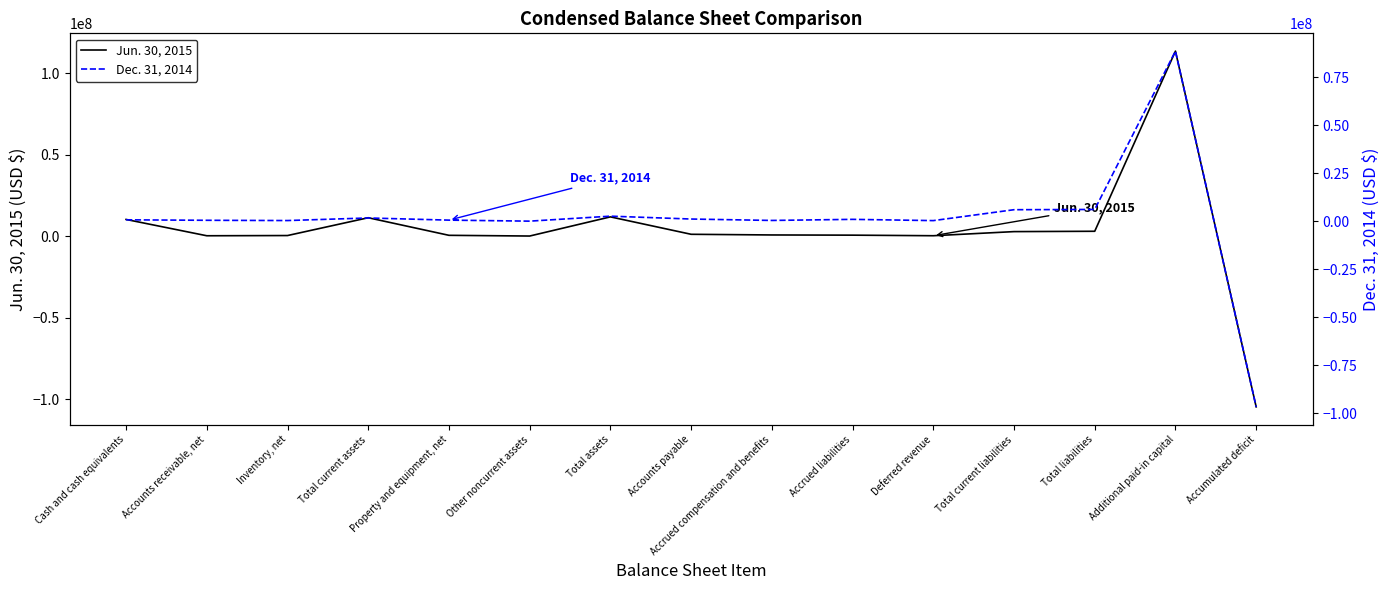

The value of Dec. 31, 2014 at Other noncurrent assets is 19896. True or false?

False